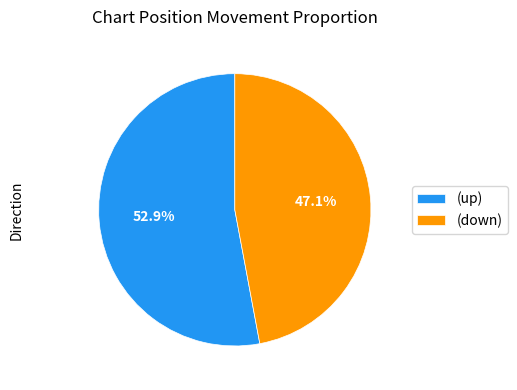

Does any single category account for the majority?

Yes